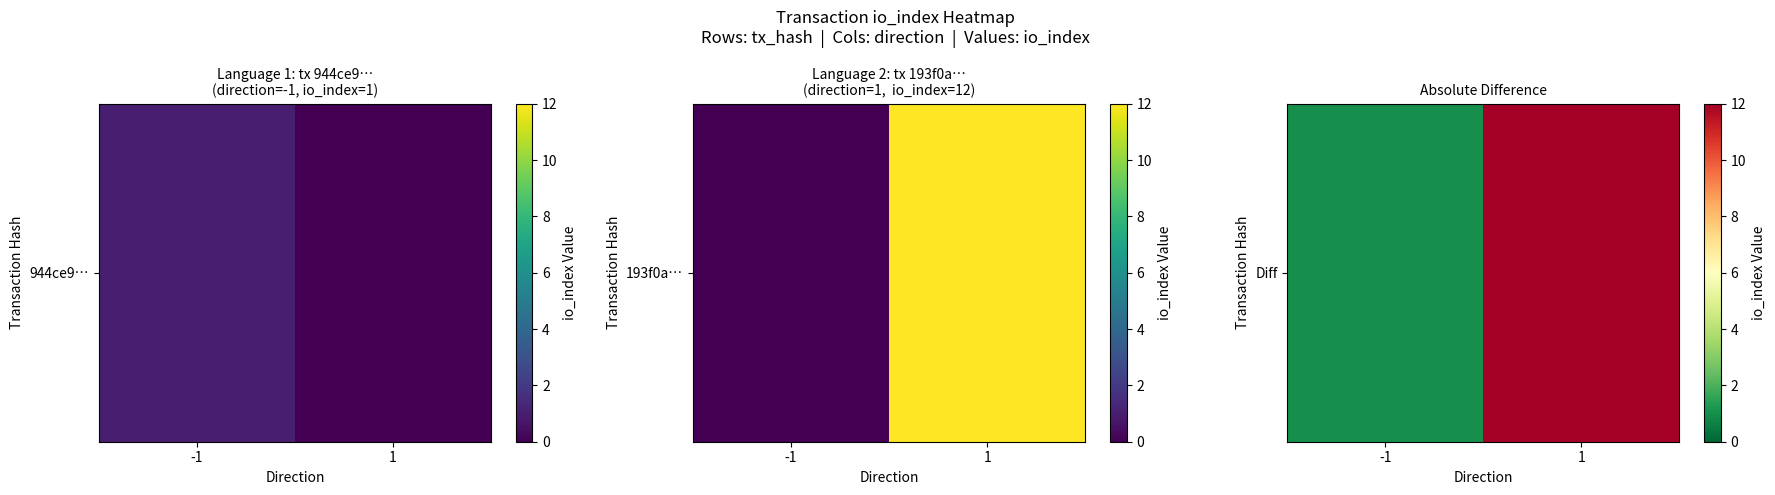

What is the change in value from -1 to 1?

+11